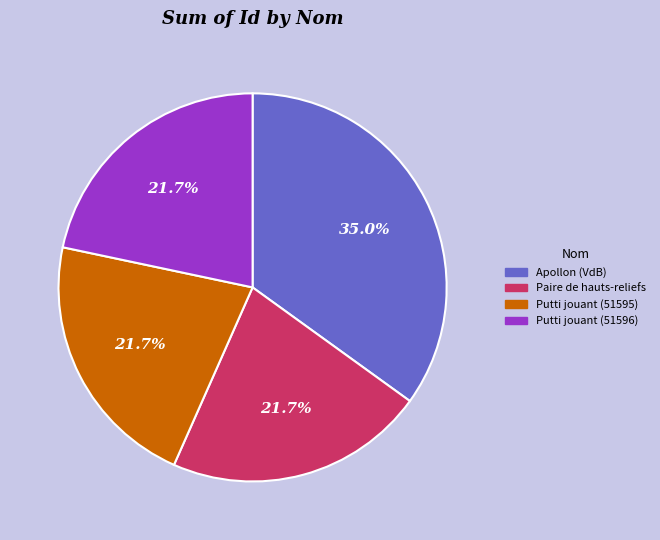

The Apollon (VdB) slice represents 47% of the pie. True or false?

False